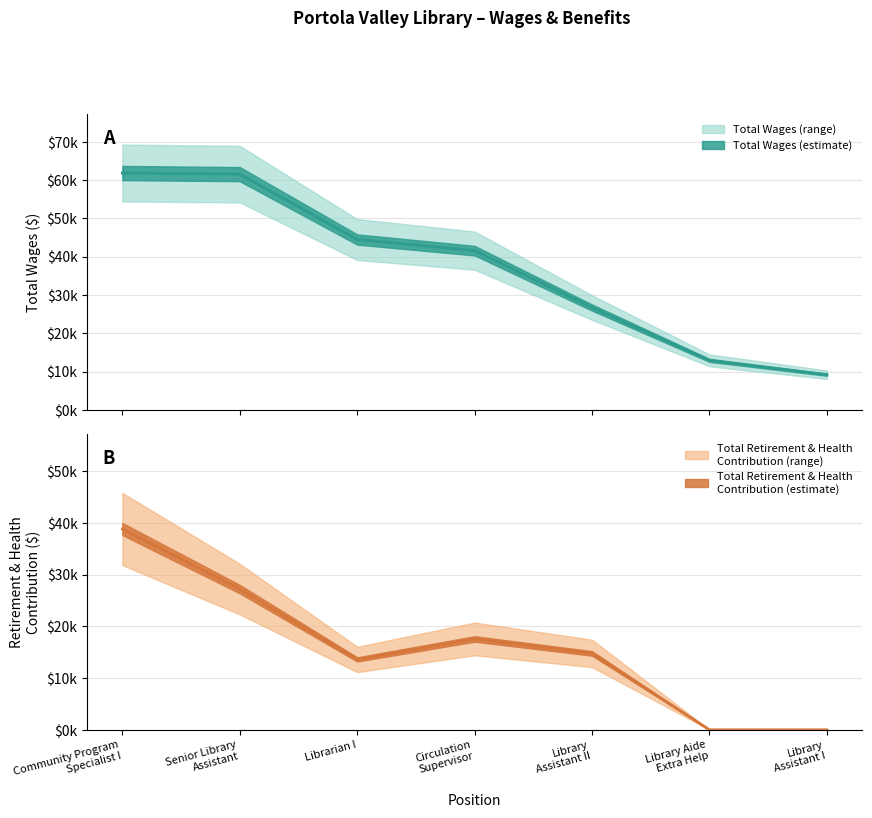

Does the chart display data point markers on the line(s)?

No